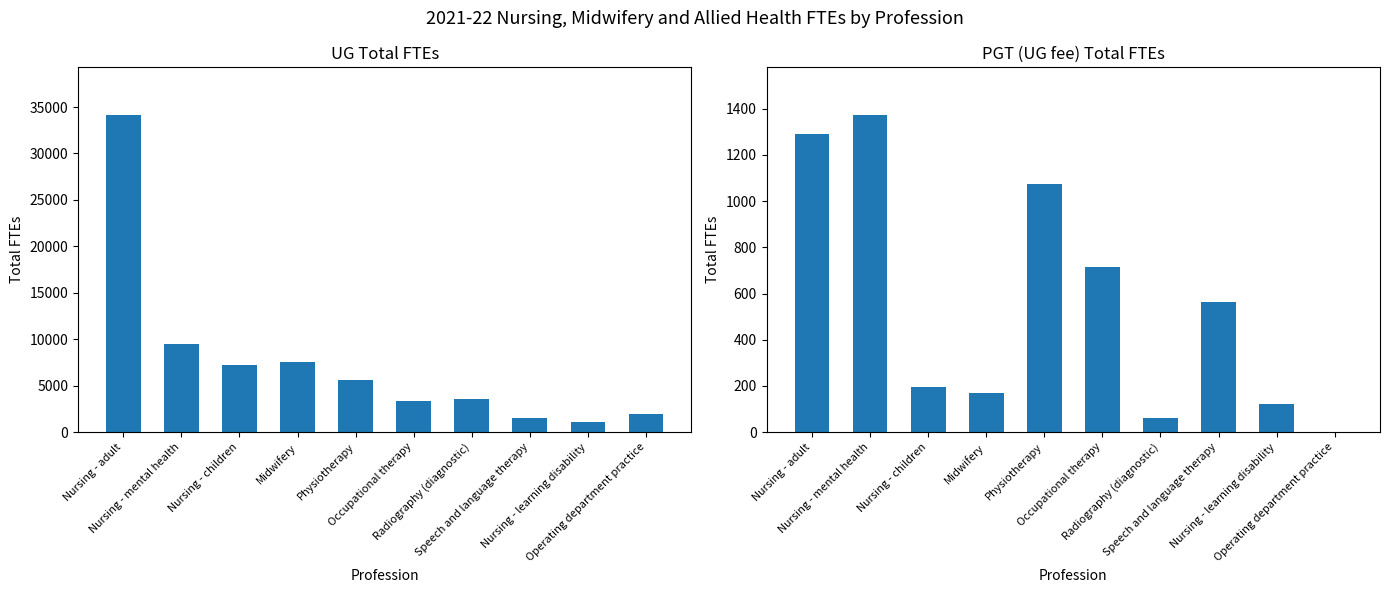

Where is UG nearest to the value 17604?

Nursing - mental health